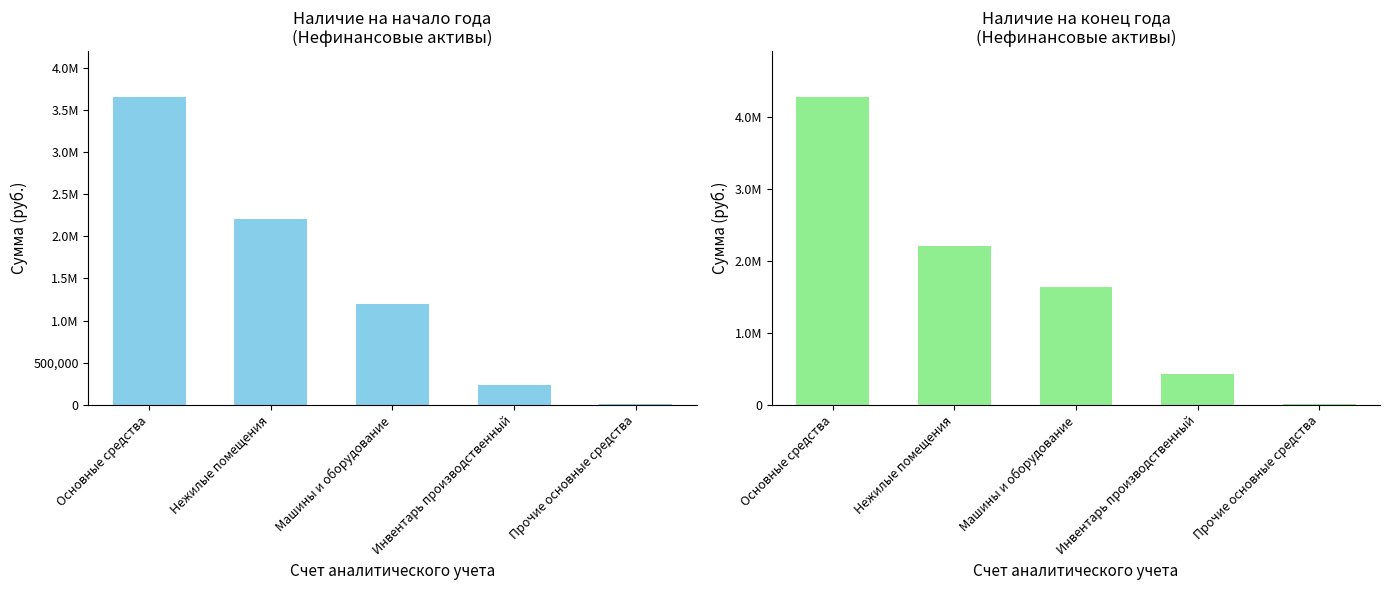

Which has a higher value, Основные средства or Машины и оборудование?

Основные средства